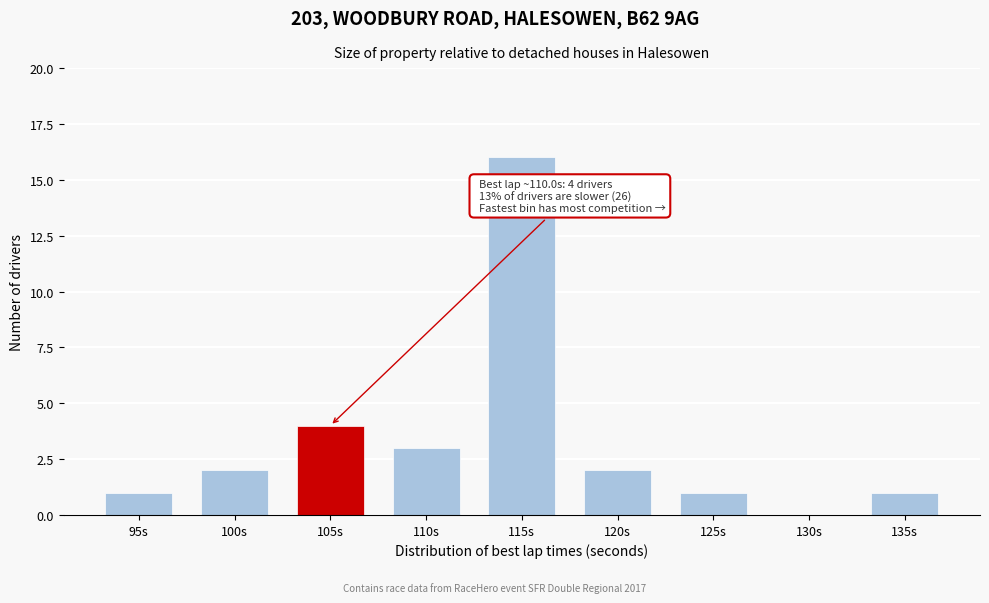

Reading left to right, what are all the values shown in this chart?

95s=1	100s=2	105s=4	110s=3	115s=16	120s=2	125s=1	130s=0	135s=1